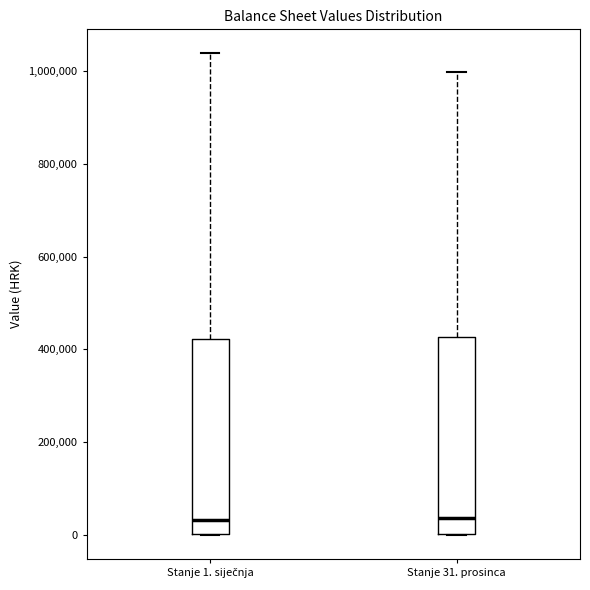

Reading left to right, read every box against the y-axis: the position of its median line, the range the box covers, and the ends of its whiskers. The values are not printed on the chart, so give them approximately, as read against the axis.

Stanje 1. siječnja: median 40000, box 0 to 420000, whiskers 0 to 1040000
Stanje 31. prosinca: median 40000, box 0 to 420000, whiskers 0 to 1000000